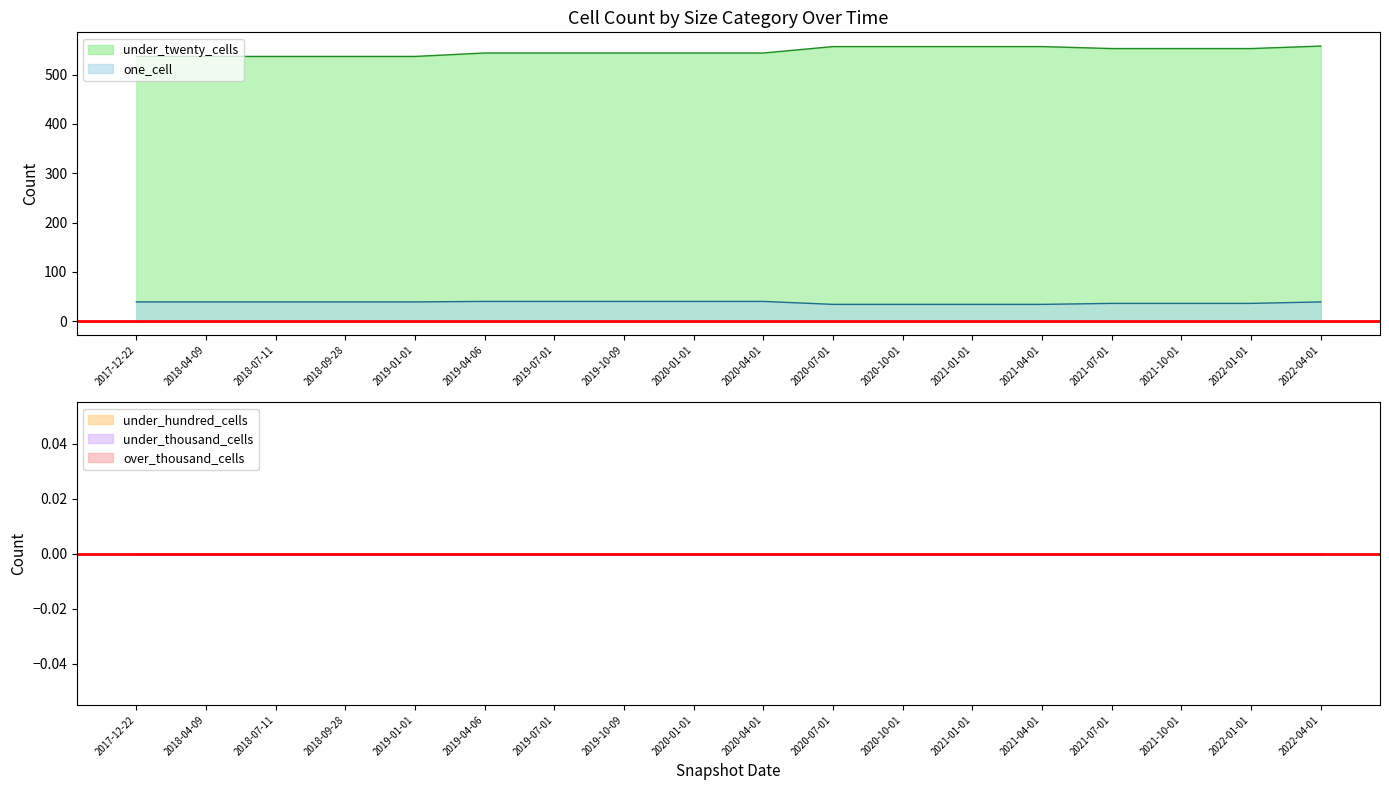

How many lines are shown in the chart?

5